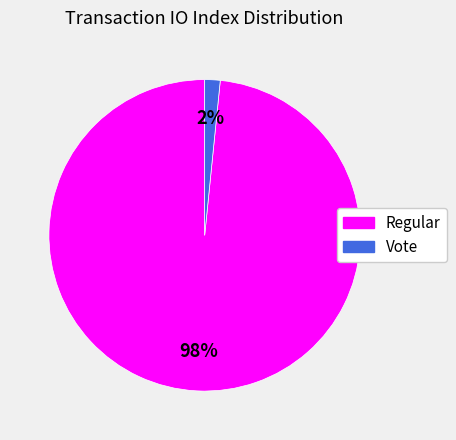

Between Vote and Regular, which is larger?

Regular